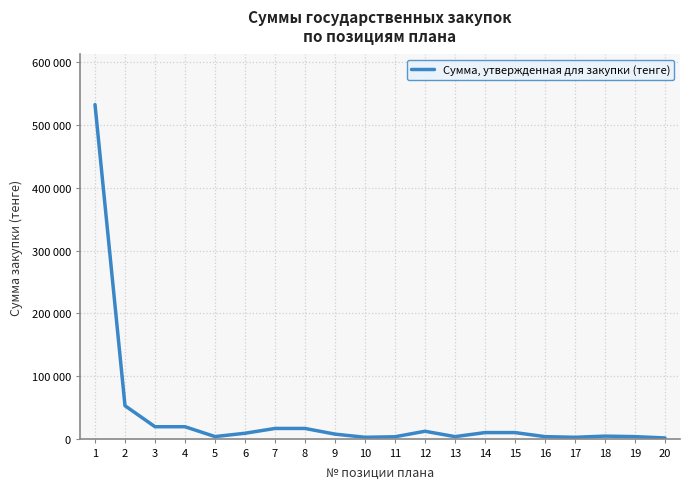

Reading left to right, transcribe all the data shown in this chart.

1=532800	2=52500	3=19000	4=19000	5=3300	6=8595	7=16250	8=16250	9=7200	10=2160	11=3000	12=11775	13=3210	14=9660	15=9660	16=3200	17=2160	18=4000	19=3200	20=1080